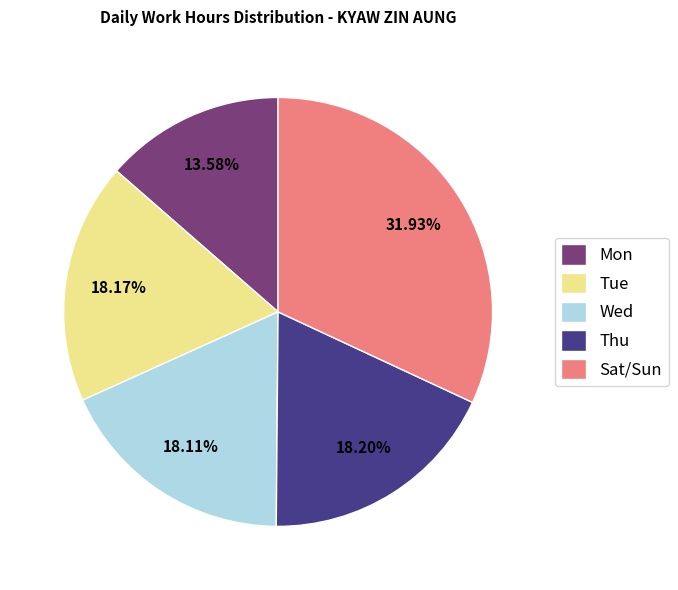

Does Tue represent more than half of the total?

No